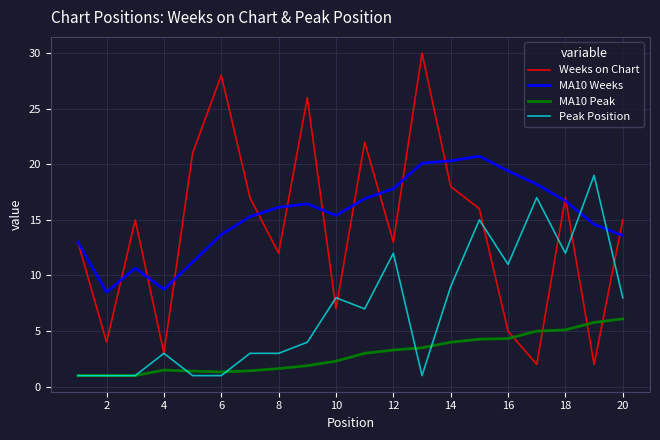

Which series has the widest spread of values?

Weeks on Chart